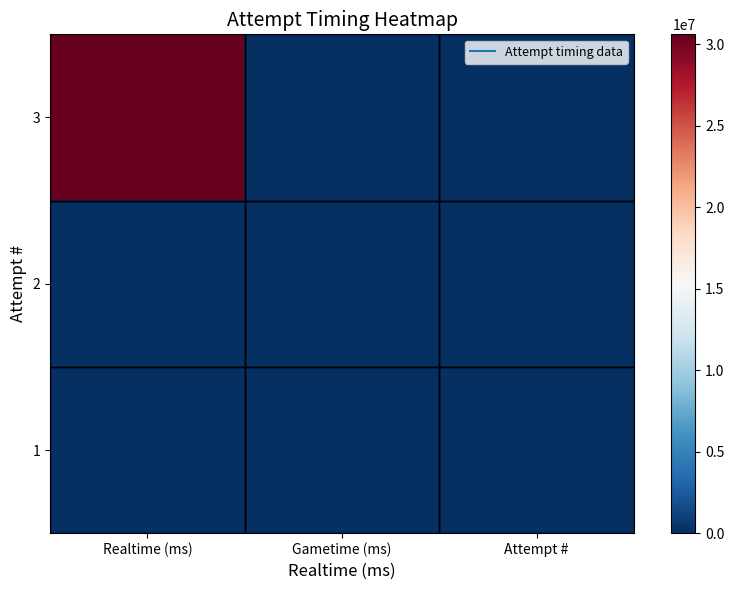

Reading right to left, list all the values displayed in this chart.

3: Attempt #=0	Gametime (ms)=0	Realtime (ms)=30596000
2: Attempt #=0	Gametime (ms)=0	Realtime (ms)=0
1: Attempt #=0	Gametime (ms)=0	Realtime (ms)=0